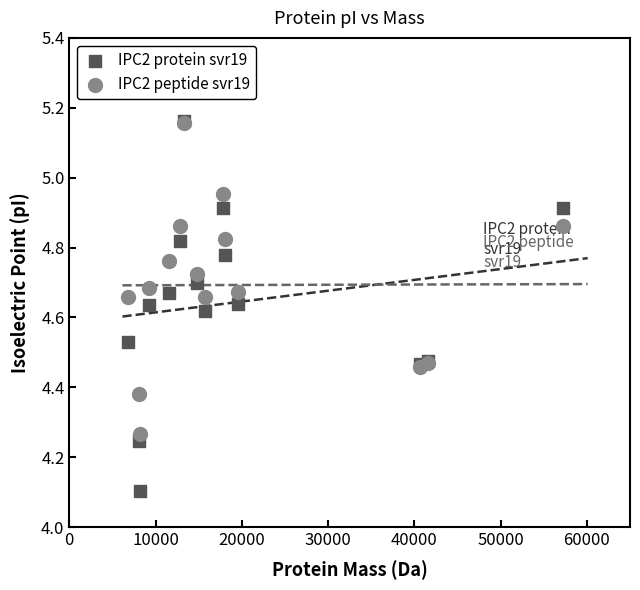

Across all series, what Y value is closest to 4?

4.1